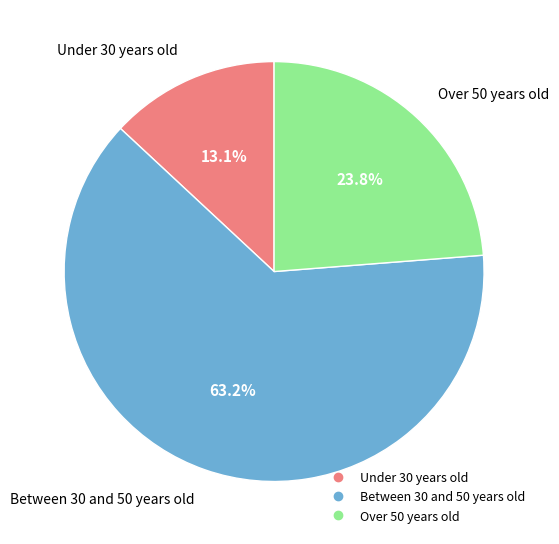

The Under 30 years old slice represents 21% of the pie. True or false?

False